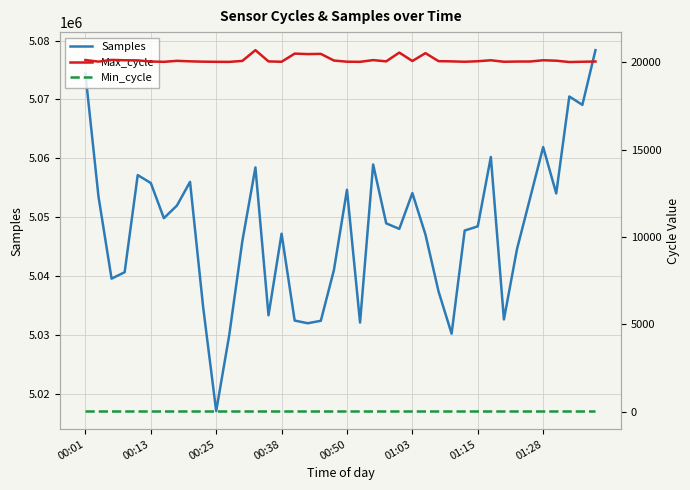

What is the maximum value shown in the chart?

5078369